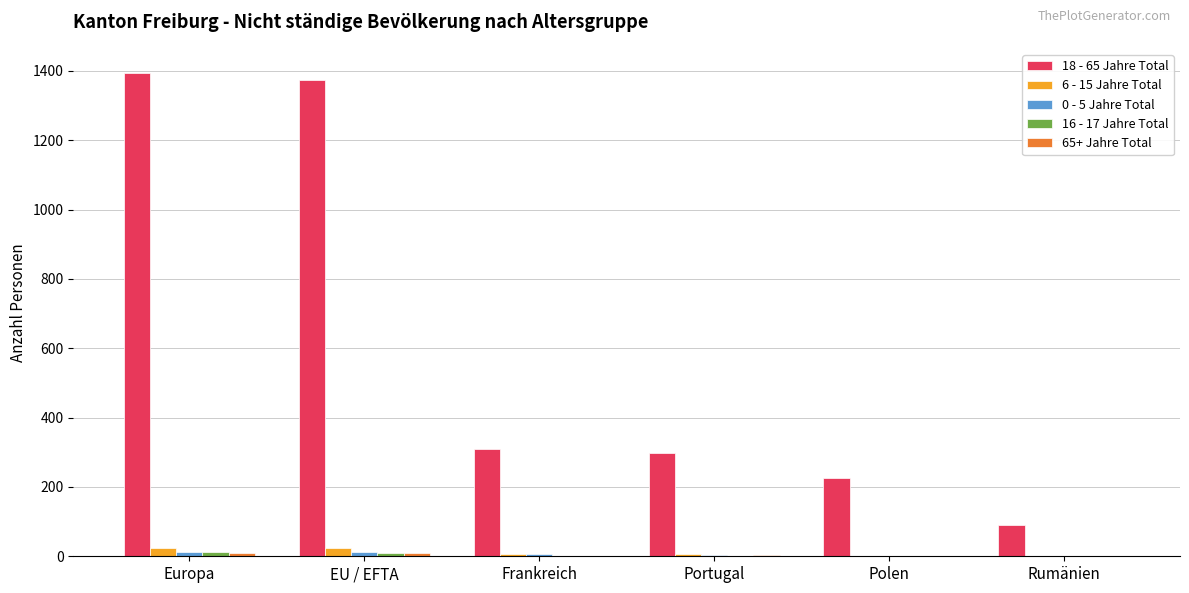

What is the greatest value displayed?

1394